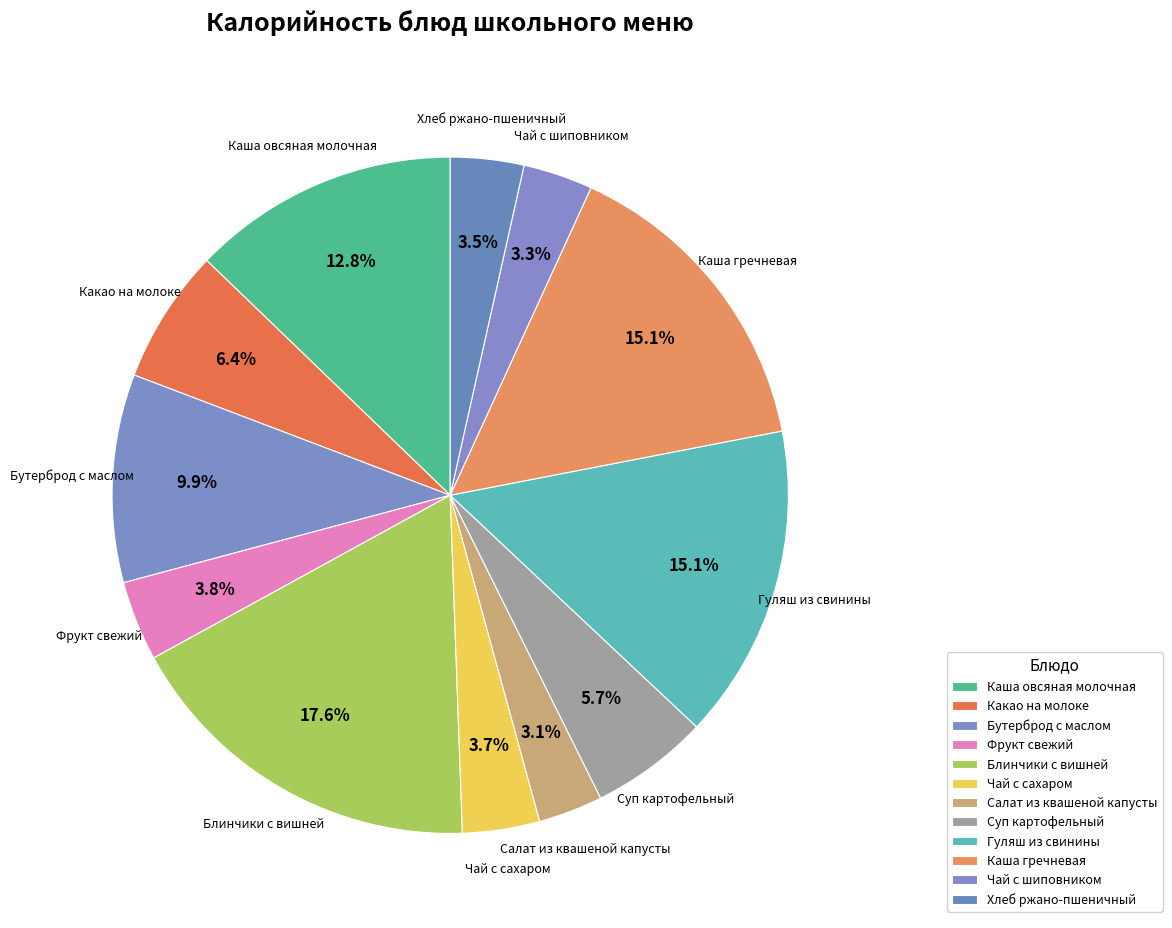

How many segments does this pie chart have?

12